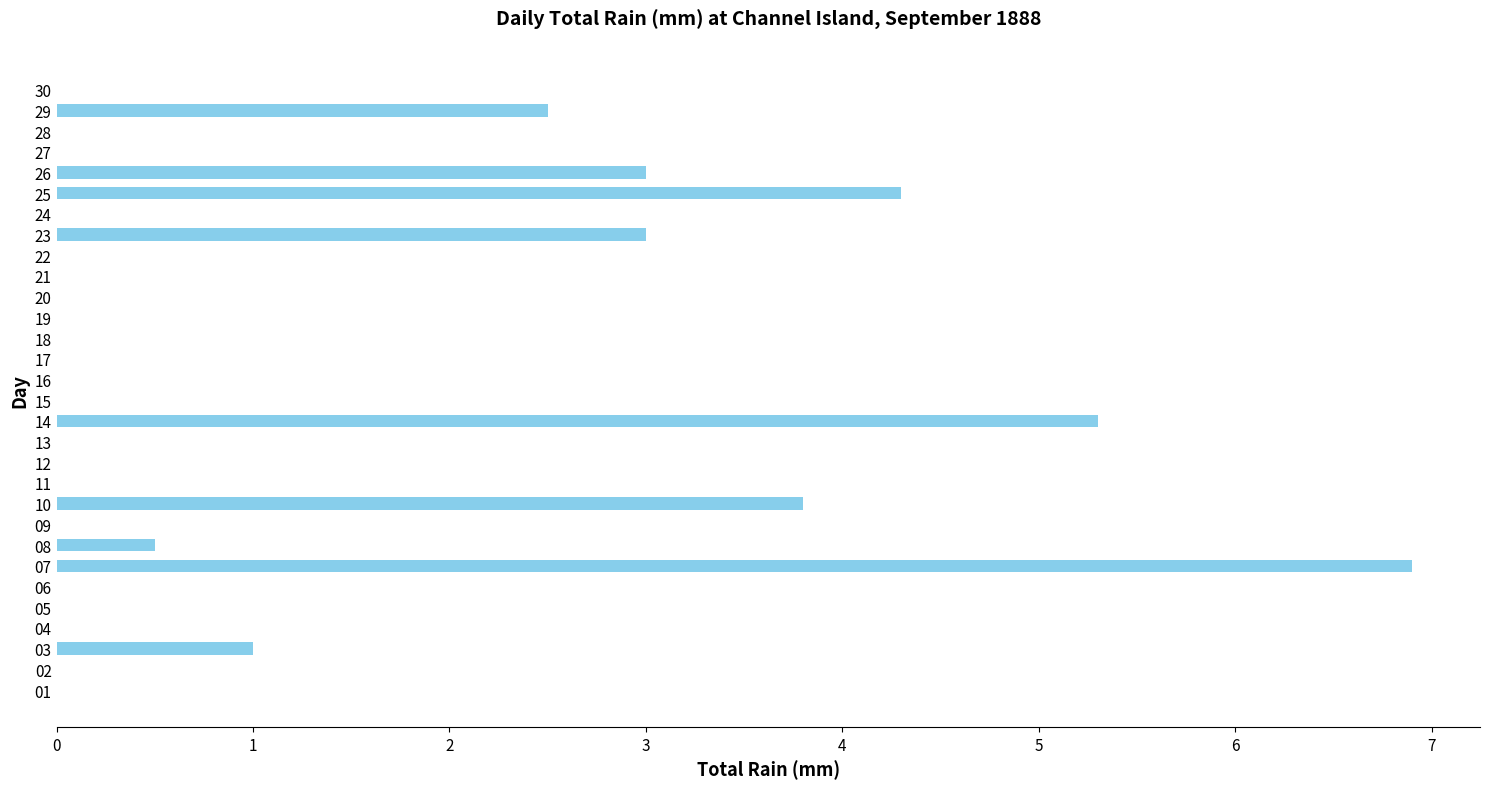

Which category has the highest value across all series?

07